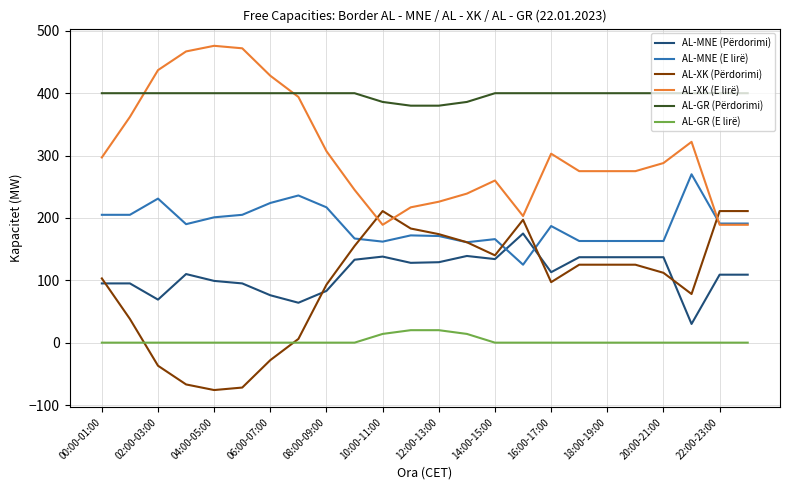

True or false: AL-GR (E lirë) and AL-MNE (E lirë) intersect in this chart.

False